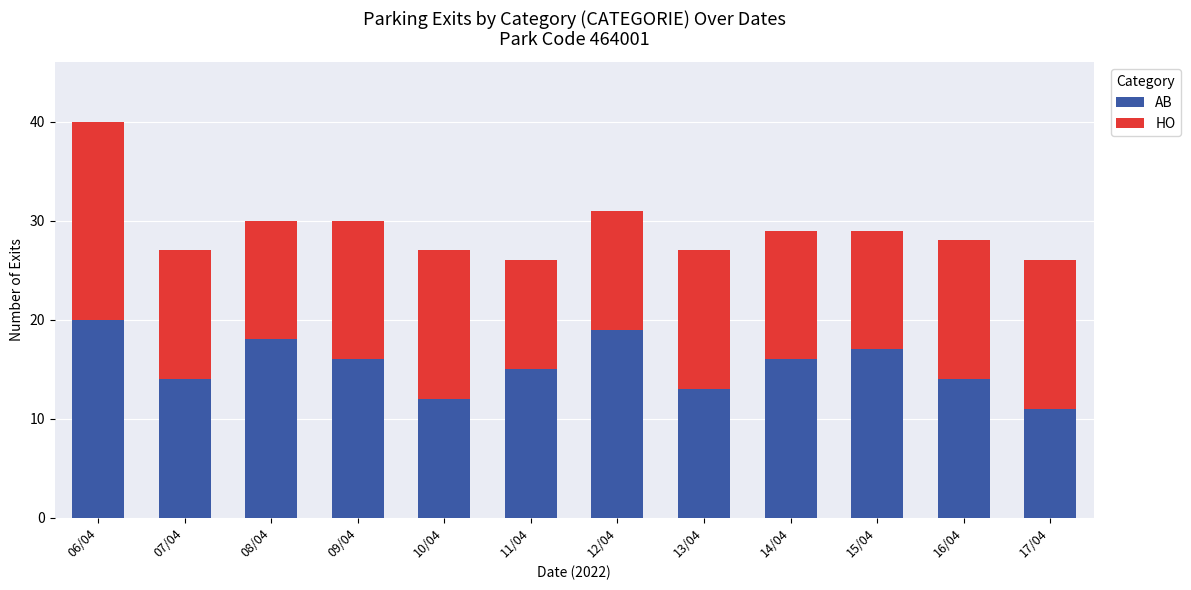

What is the total value across all series at 07/04?

27